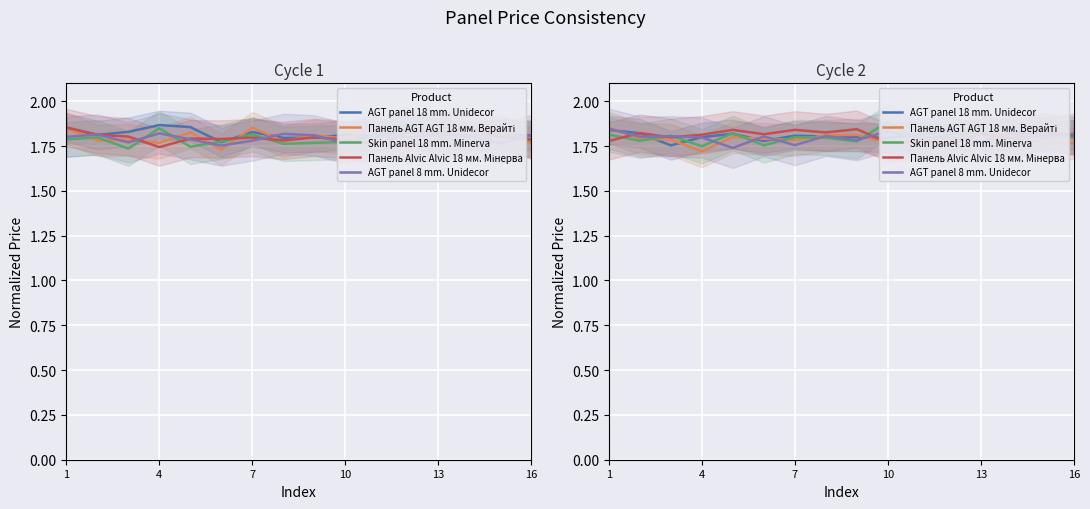

The Skin panel 18 mm. Minerva series shows 1.8 at 7. True or false?

True